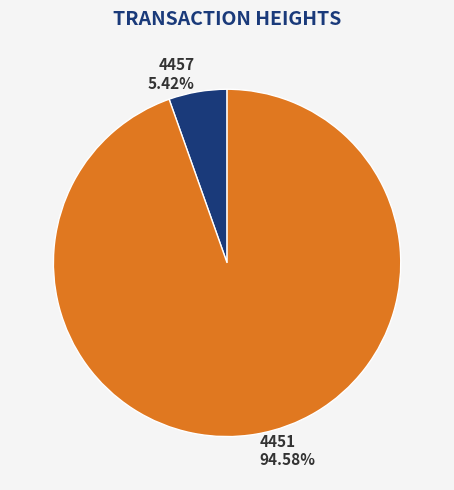

Rank the categories by value from highest to lowest.

4451, 4457